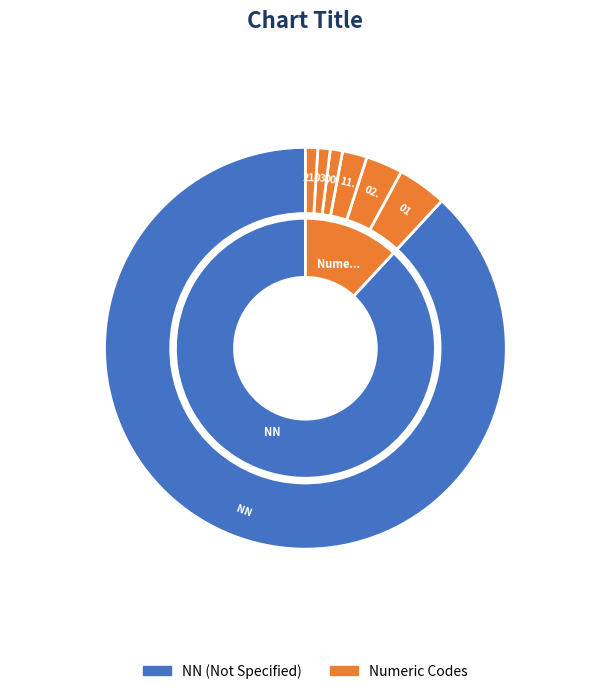

Is it true that 02 is 3% of the pie?

True